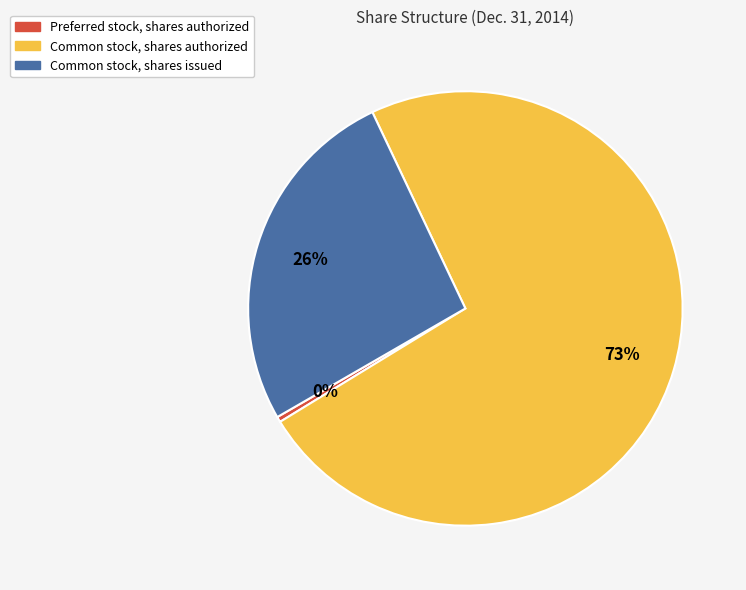

The Common stock, shares issued slice represents 14% of the pie. True or false?

False